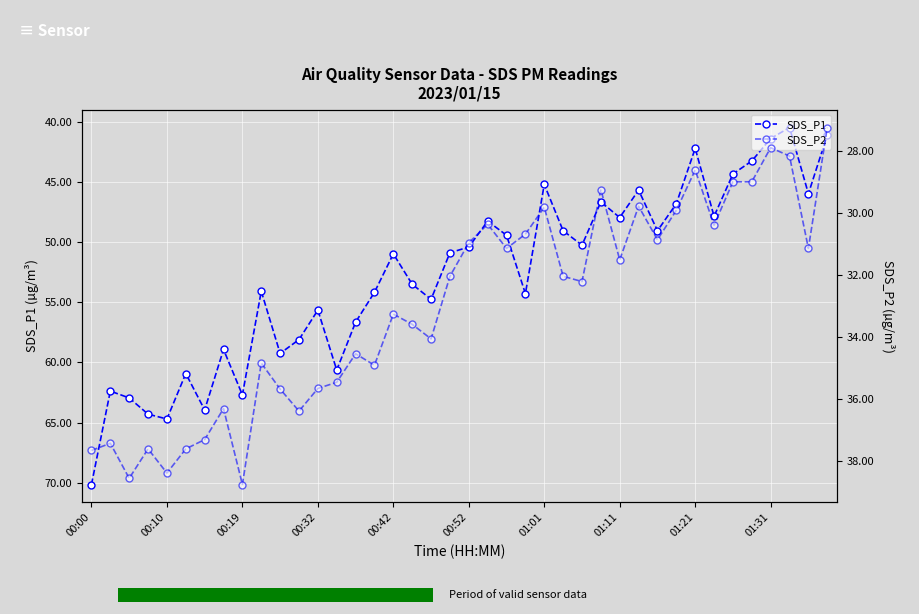

What is the difference between the second highest and minimum values in the SDS_P2 series?

11.3